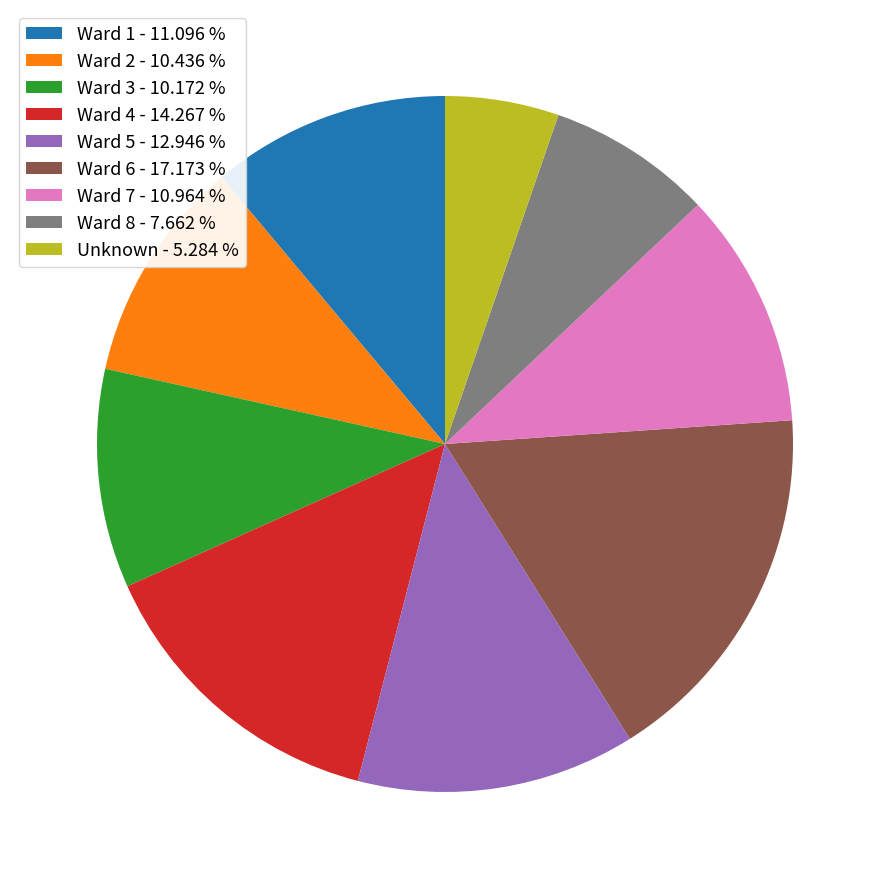

Is it true that Unknown is 5% of the pie?

True